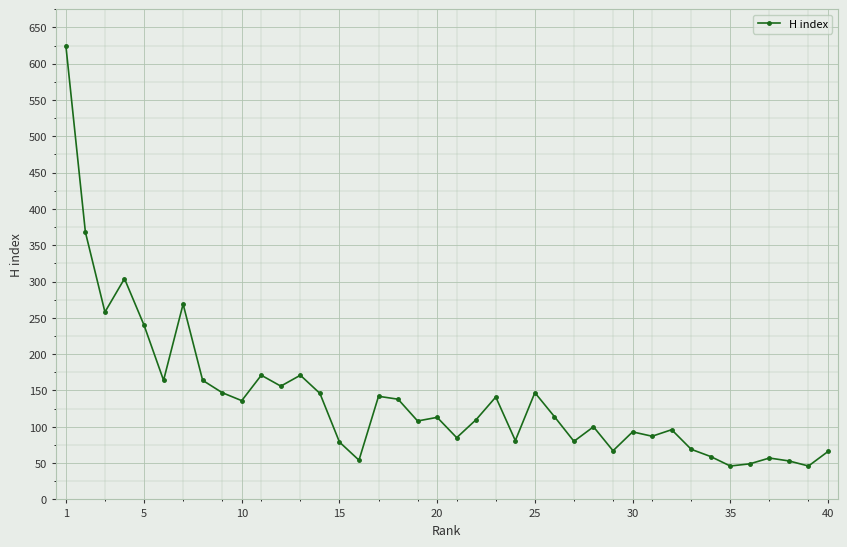

What is the difference between the maximum and minimum values?

579